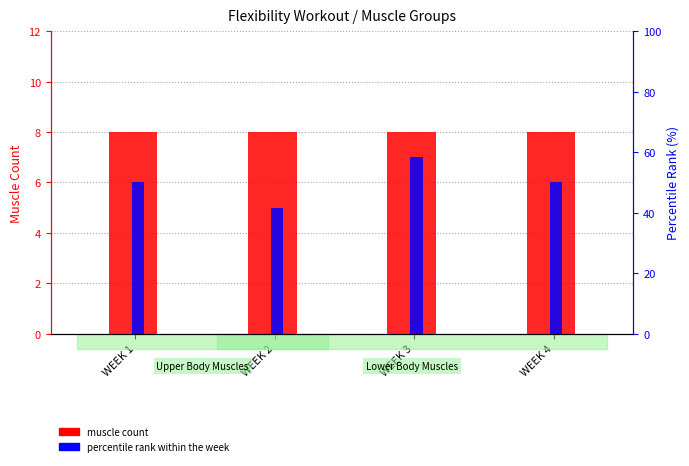

At how many categories does at least one series exceed 5?

4